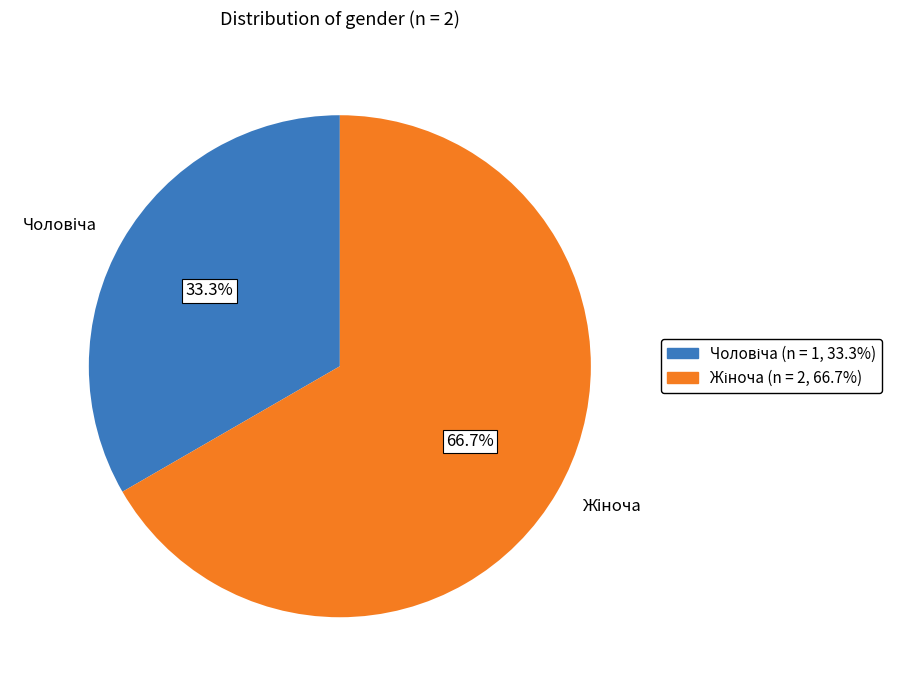

Does any single category account for the majority?

Yes